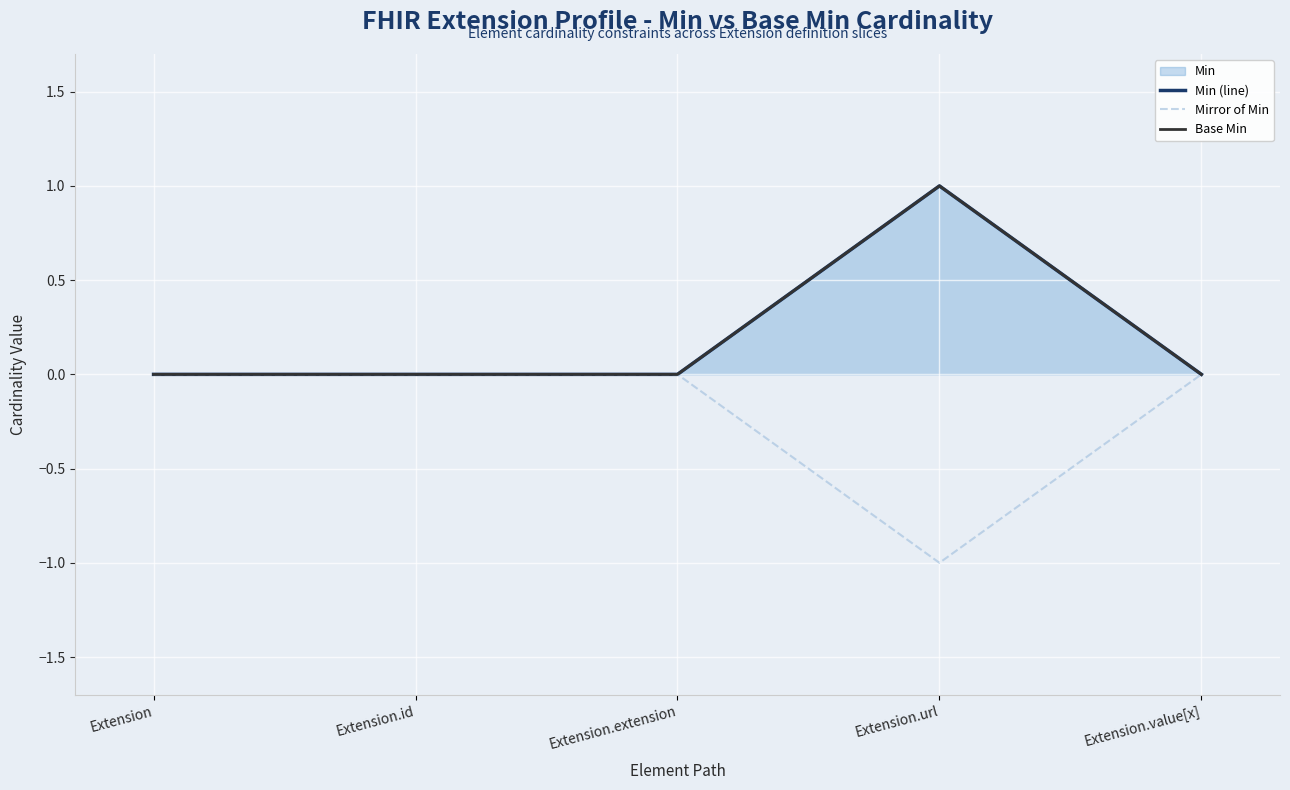

True or false: Min (line) and Mirror of Min cross at least once.

False